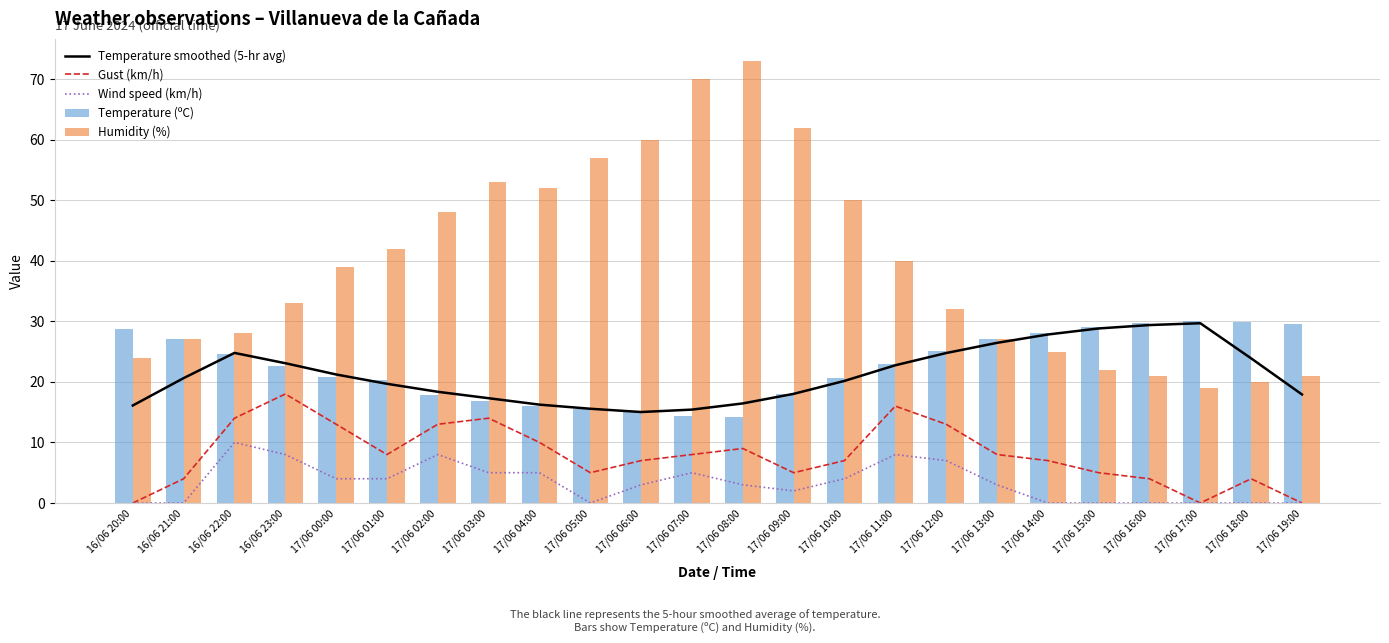

Which series has the largest range (max minus min)?

Humidity (%)